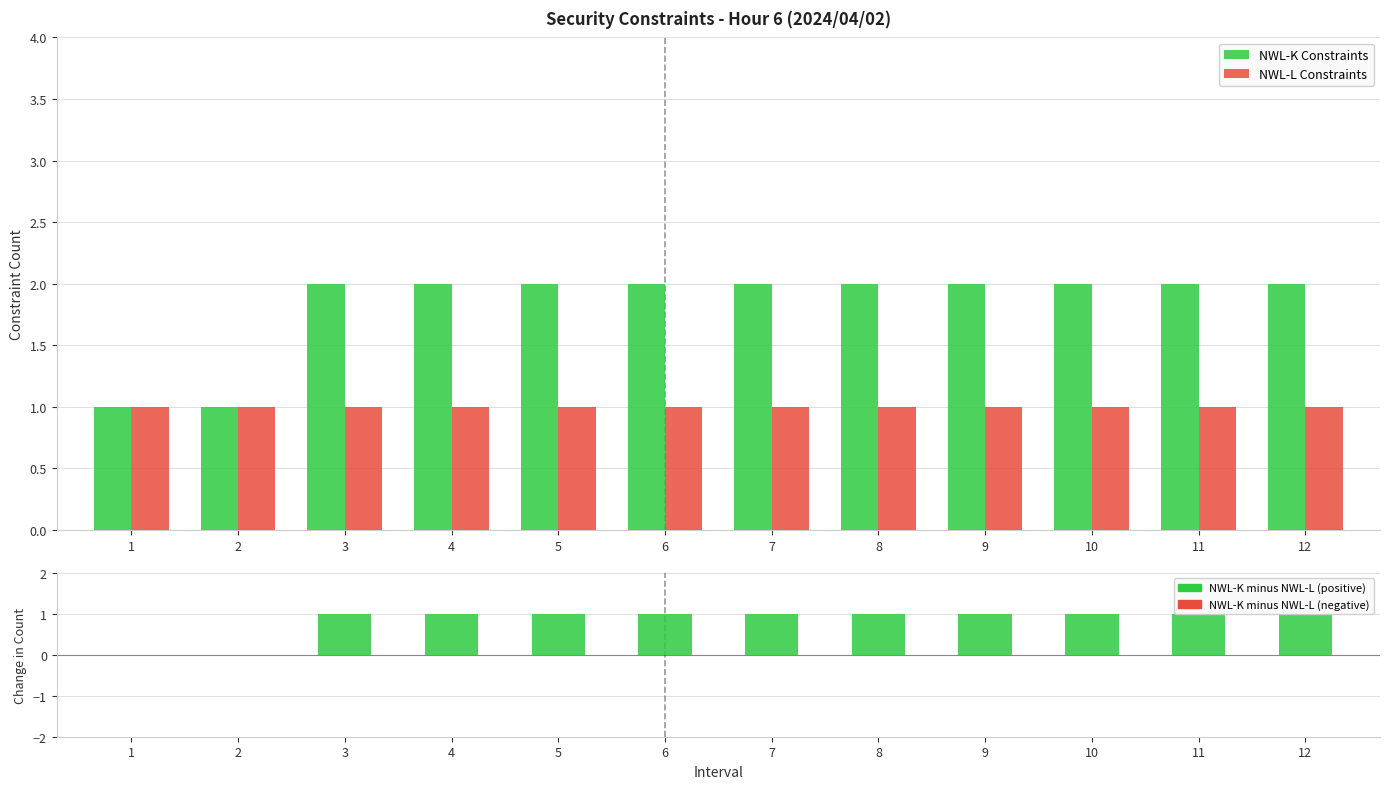

Which category has the highest value in the NWL-K minus NWL-L series?

3